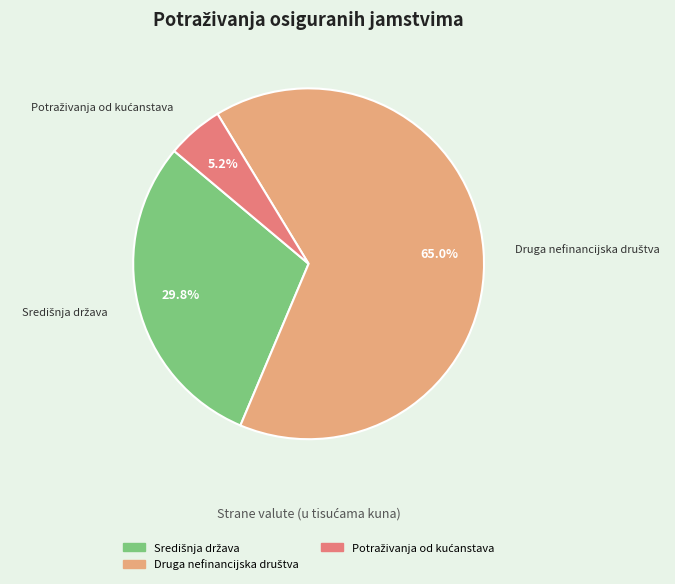

Is there a majority slice in this chart?

Yes